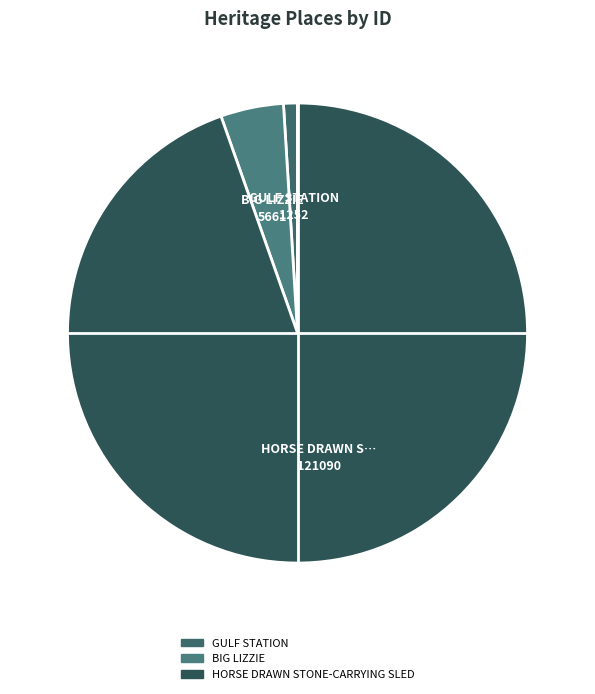

To the nearest percent, what is the difference between the HORSE DRAWN STONE-CARRYING SLED and GULF STATION slice percentages?

94%